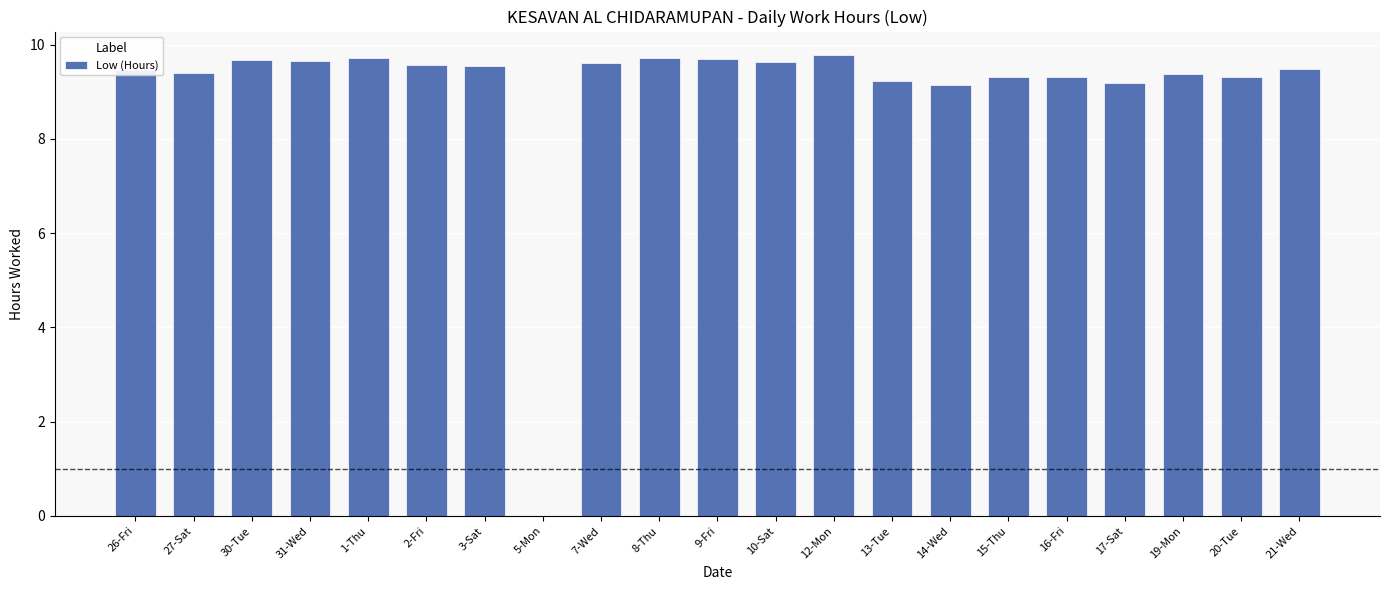

Where does the data first go above 9?

26-Fri